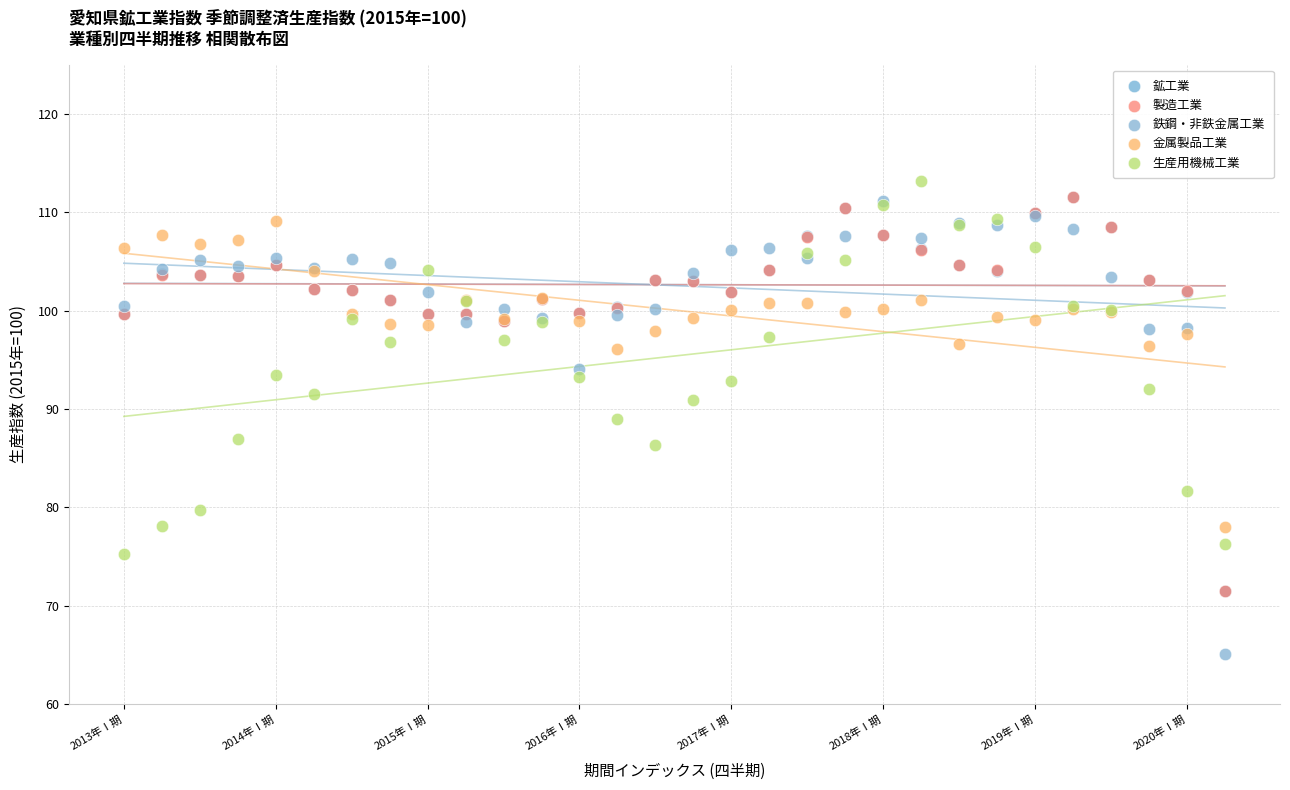

Which series reaches the maximum Y coordinate?

生産用機械工業